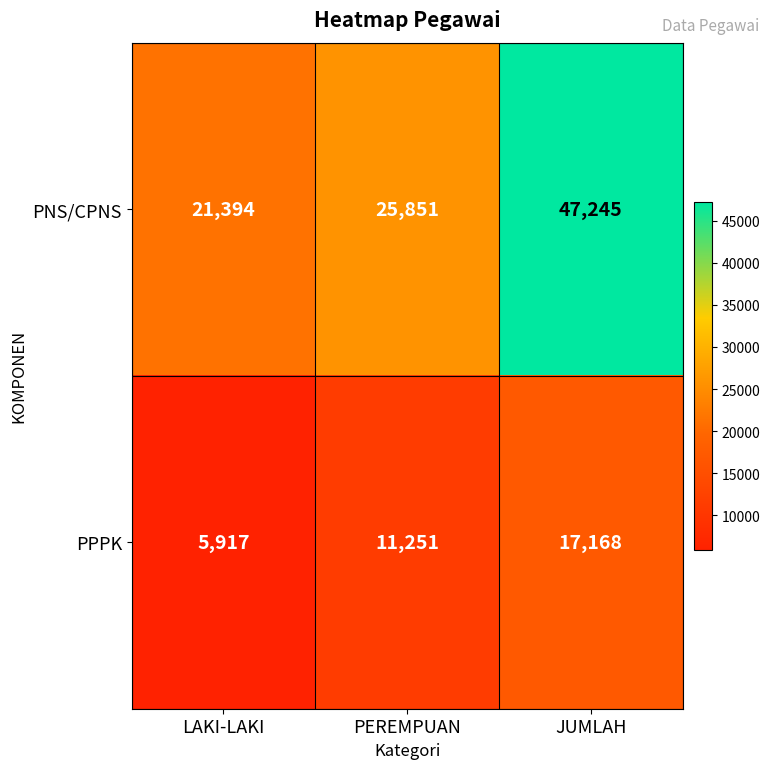

What value does the PPPK series have at JUMLAH?

17168